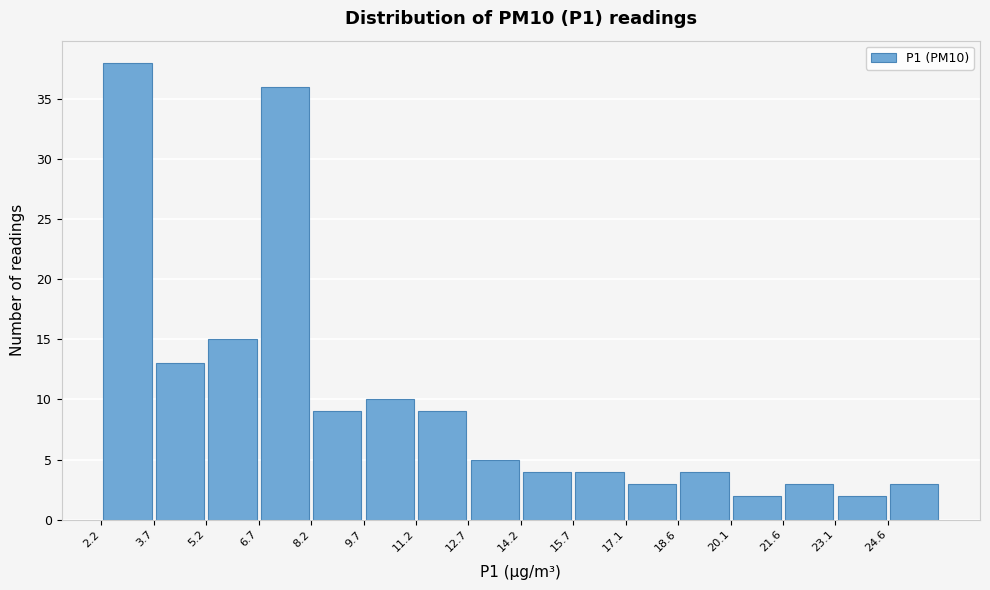

Reading left to right, transcribe this chart: for each bar, give the range it covers on the x-axis and its height. Neither the bar edges nor the heights are printed on the chart, so give them approximately, as read against the axes.

2.2 to 3.8: 38
3.8 to 5.2: 13
5.2 to 6.6: 15
6.6 to 8.2: 36
8.2 to 9.6: 9
9.6 to 11.2: 10
11.2 to 12.6: 9
12.6 to 14.2: 5
14.2 to 15.6: 4
15.6 to 17.2: 4
17.2 to 18.6: 3
18.6 to 20.2: 4
20.2 to 21.6: 2
21.6 to 23.2: 3
23.2 to 24.6: 2
24.6 to 26.2: 3